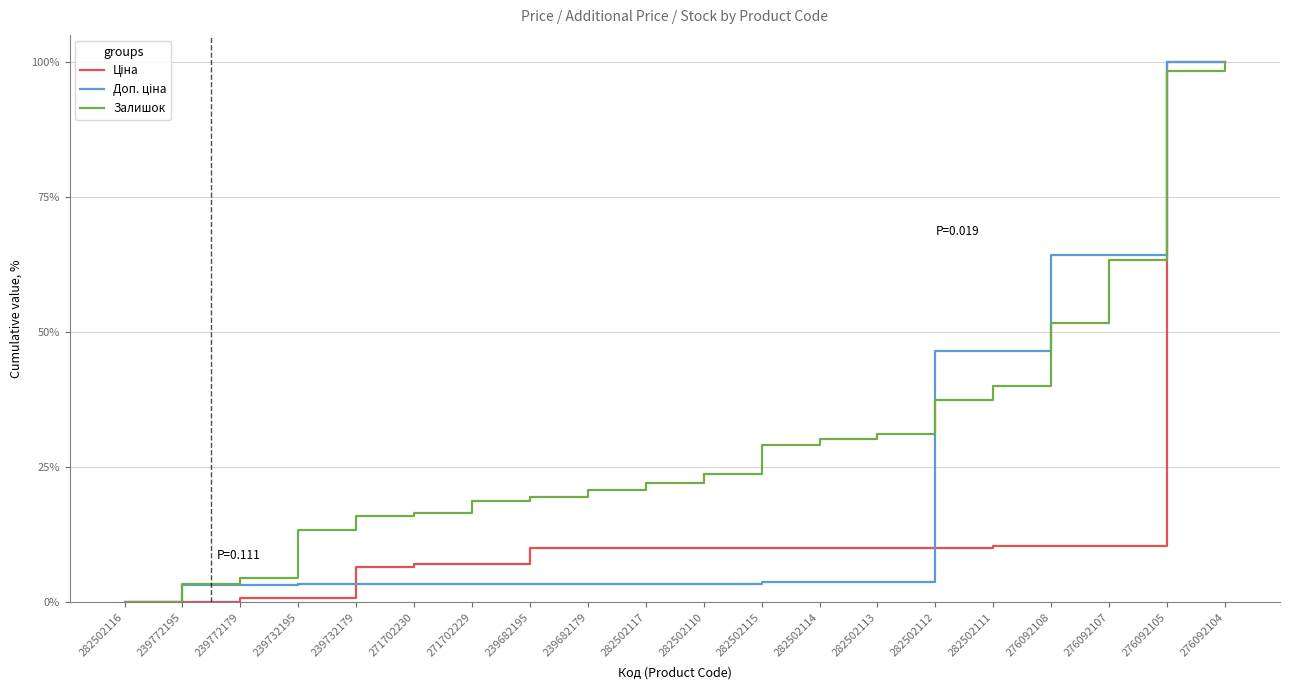

What is the maximum value shown in the chart?

100.0